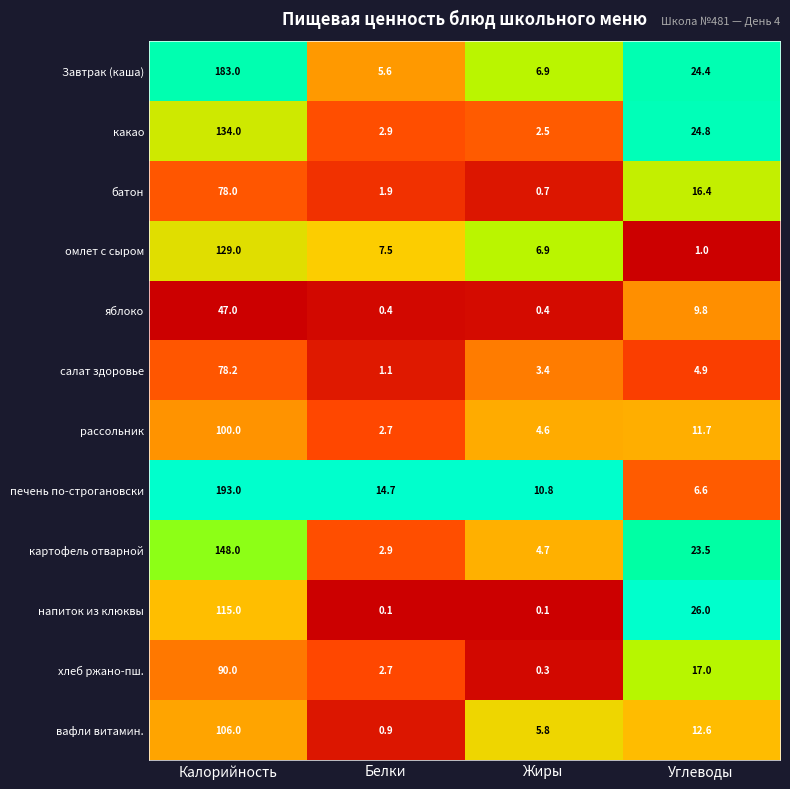

What is the sum of the батон values at Белки and Жиры?

2.6